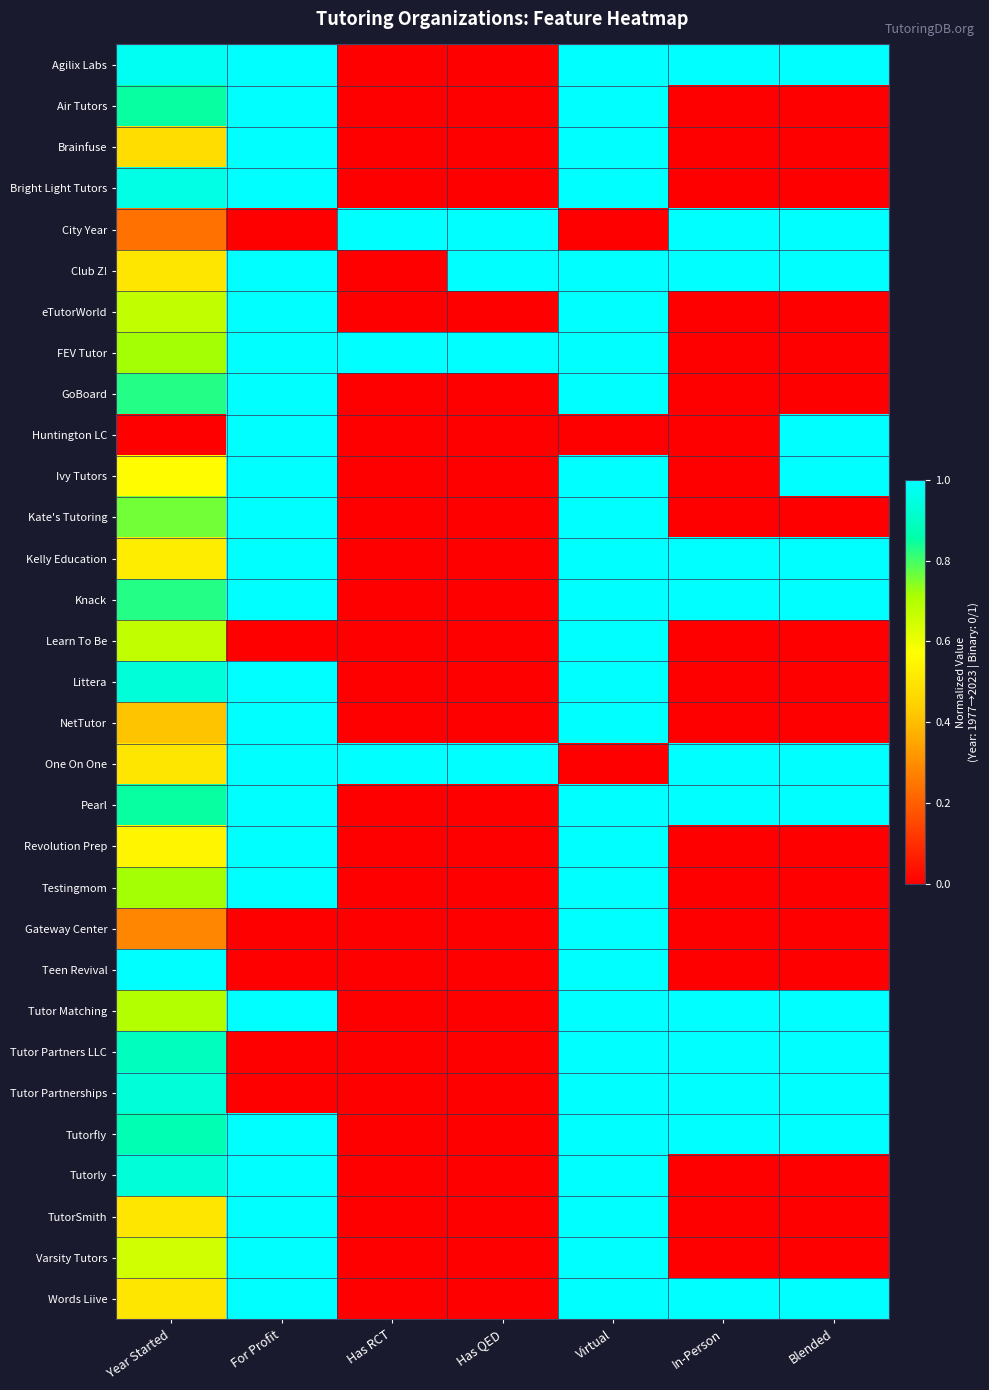

At which category is the sum across all series the highest?

Virtual